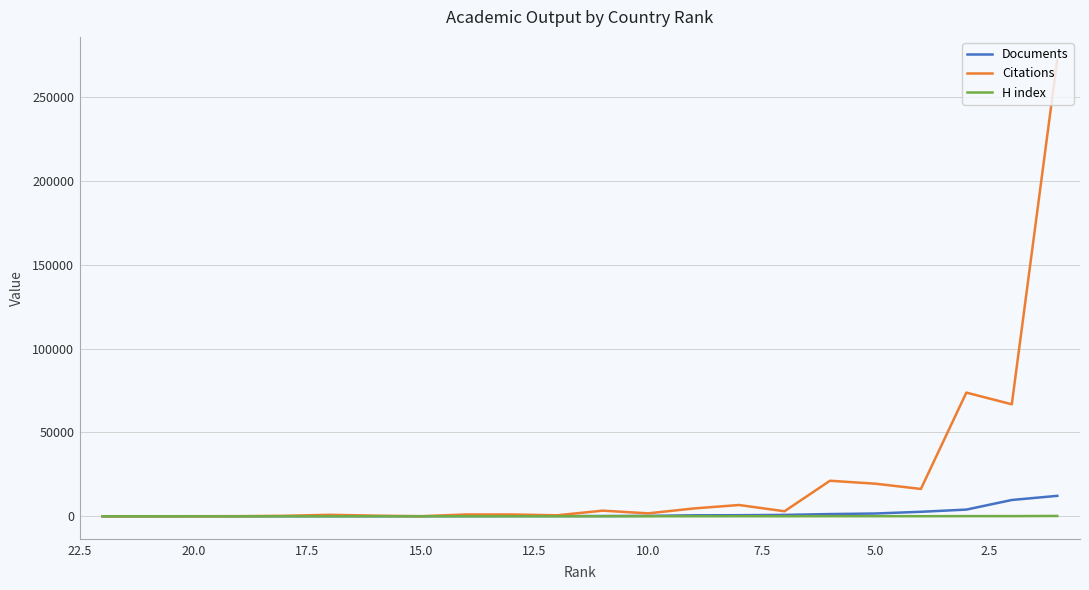

What is the sum of all Documents values?

34382